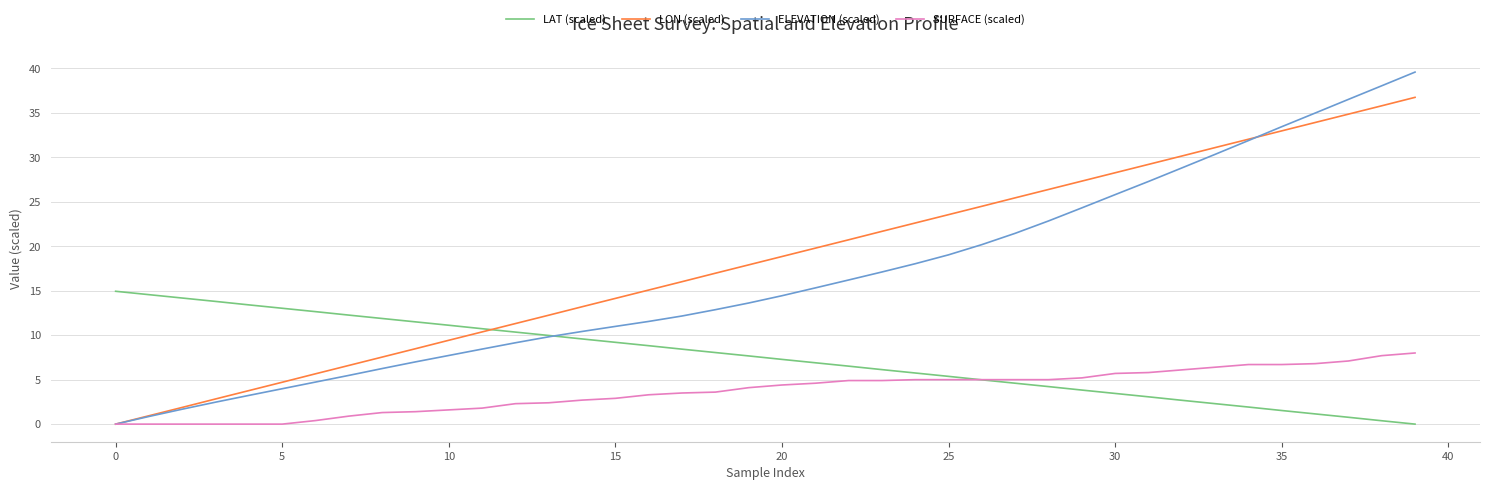

How many distinct data groups are displayed?

4